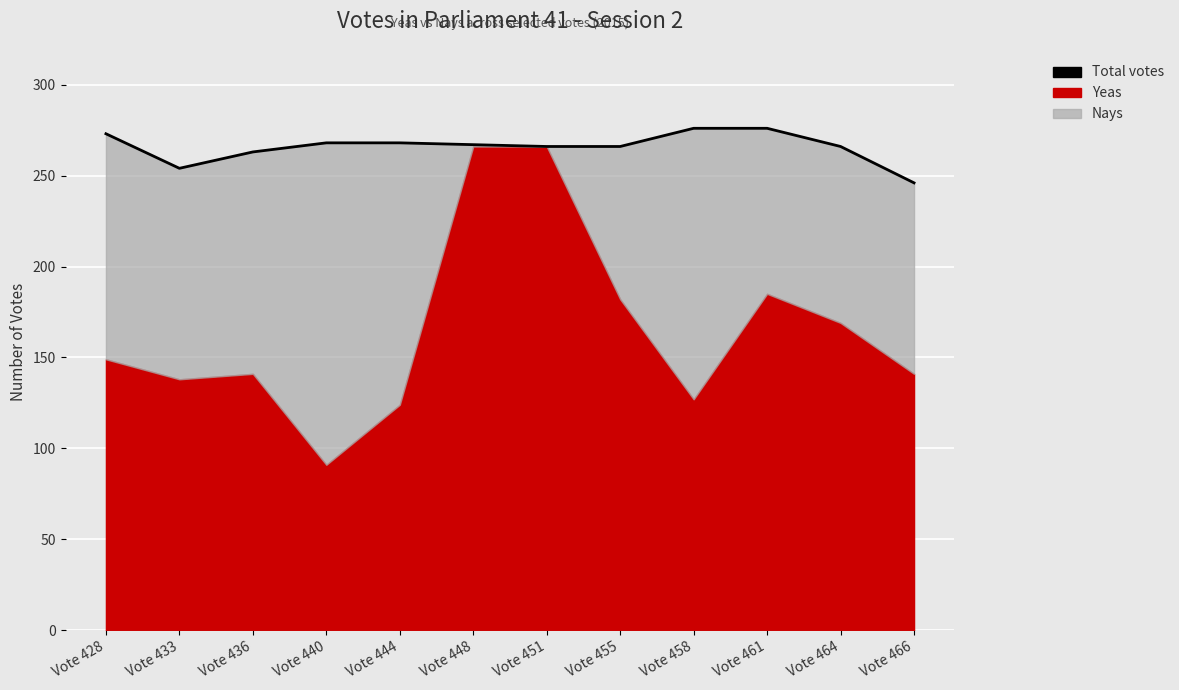

What is the maximum value shown in the chart?

276